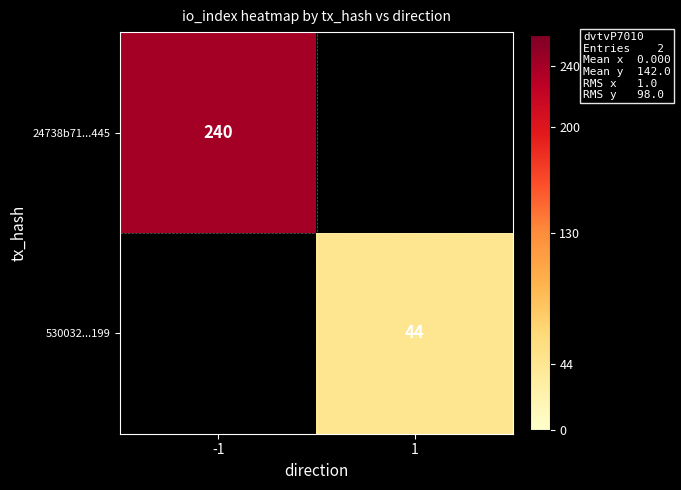

The 24738b71...445 series shows 240 at -1. True or false?

True